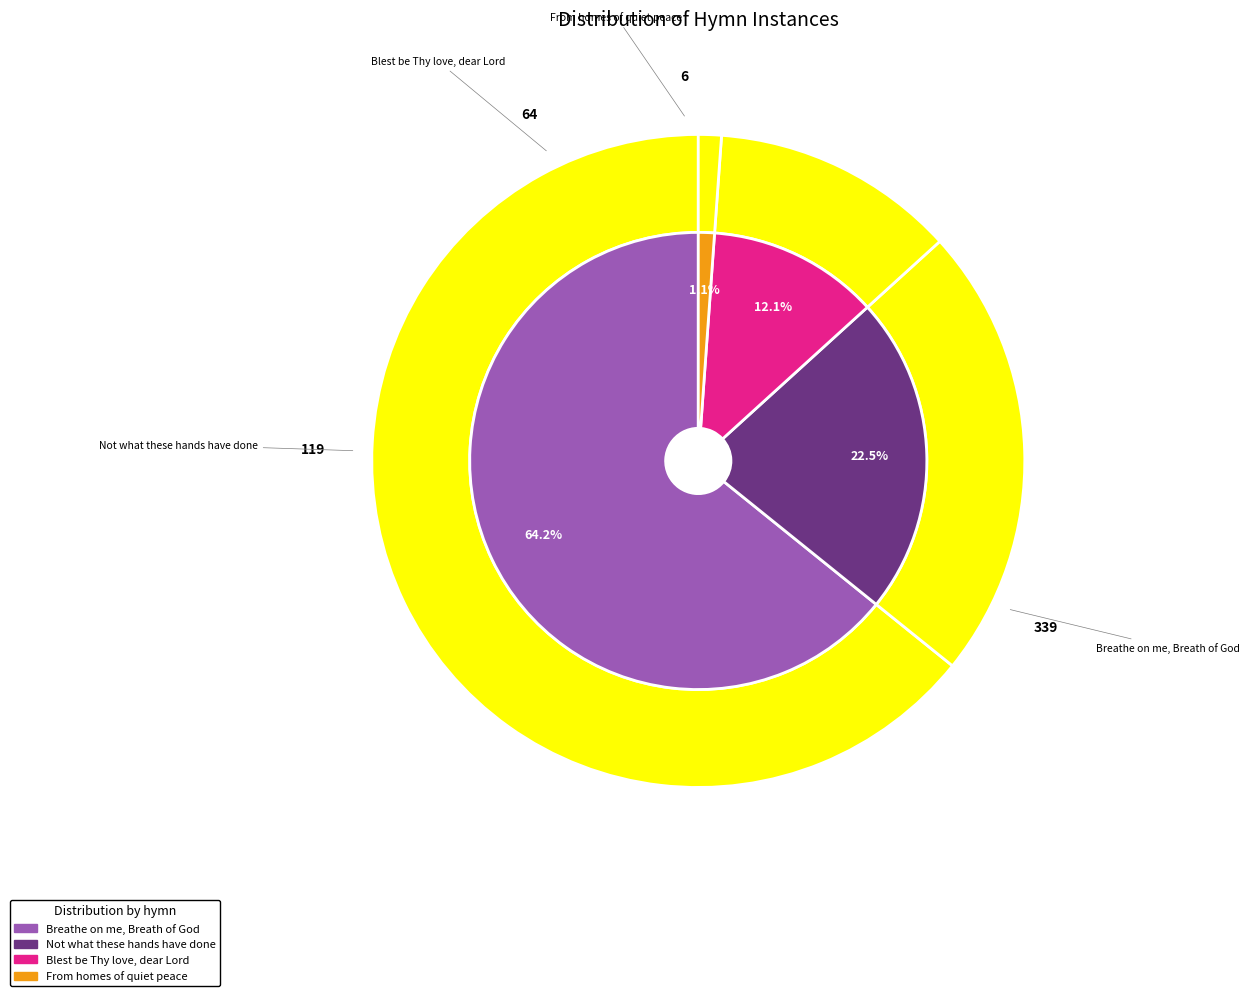

How many segments does this pie chart have?

4